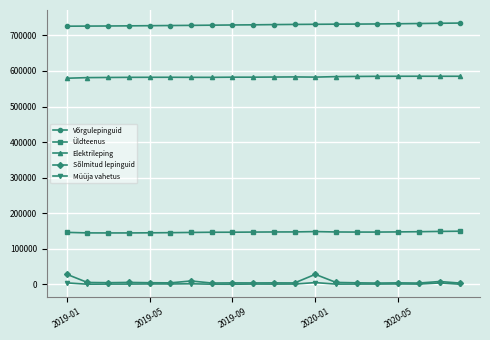

What is the value of the Võrgulepinguid point at the 8th from the left?

728616